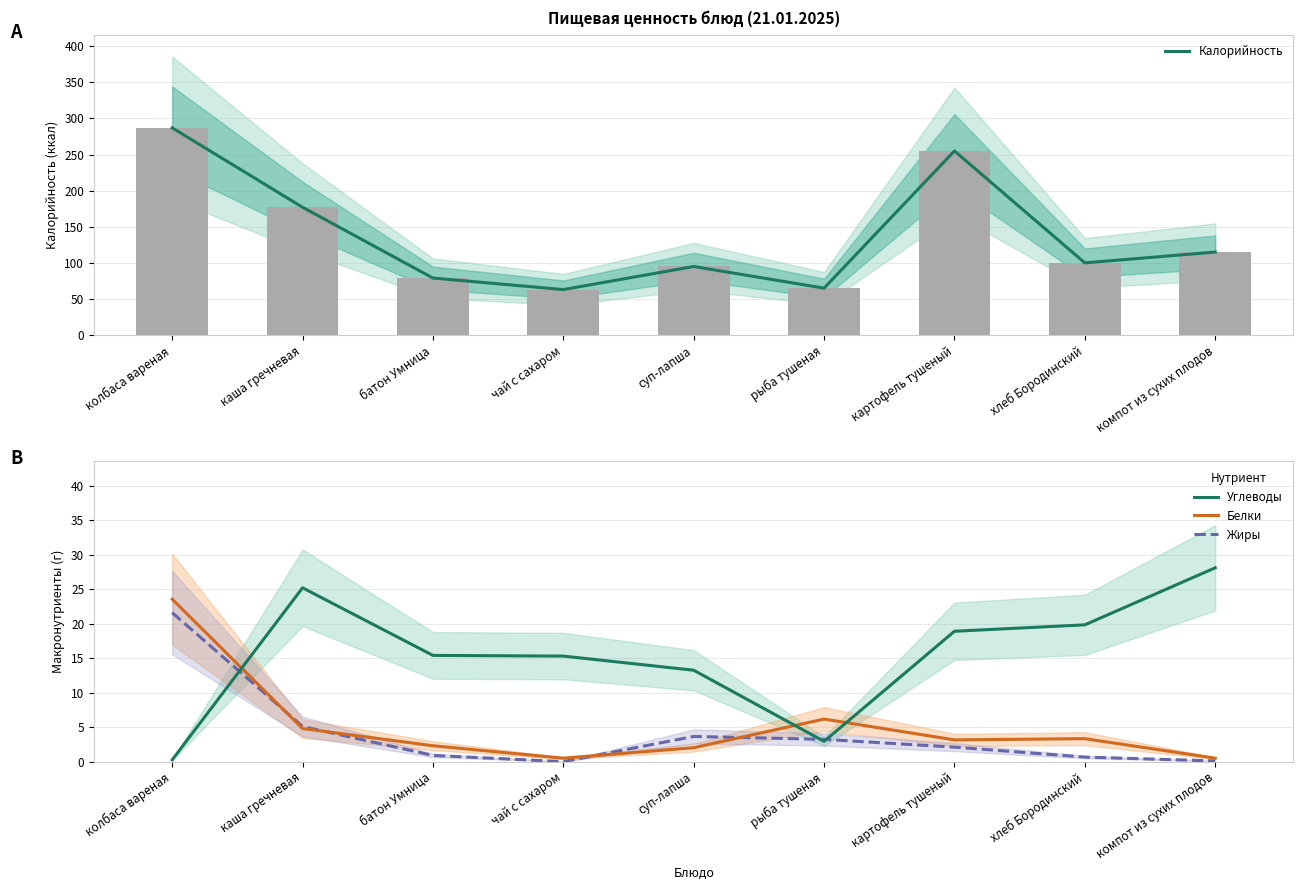

What is the difference between the second highest and minimum values in the Углеводы series?

24.9